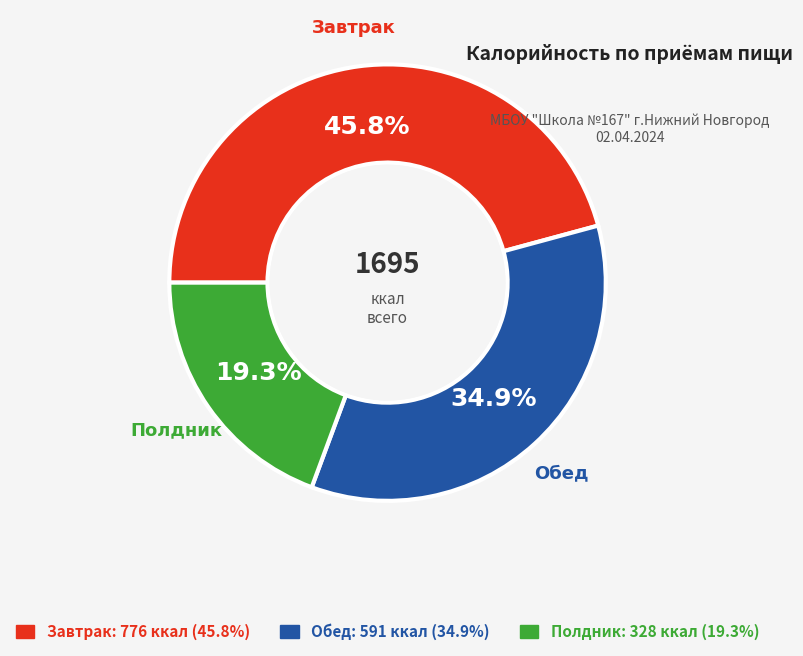

To the nearest percent, what is the combined percentage of Завтрак and Обед?

81%